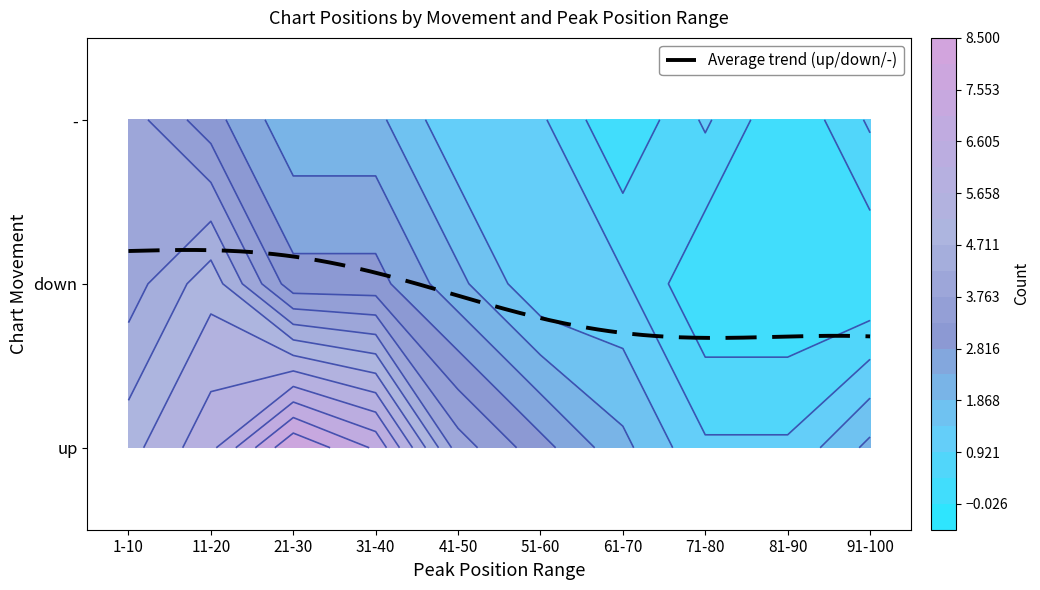

Reading left to right, list all the values displayed in this chart.

up: 5	6	8	7	4	3	2	1	1	2
down: 4	5	3	3	2	1	1	0	0	0
-: 4	3	2	2	1	1	0	1	0	1